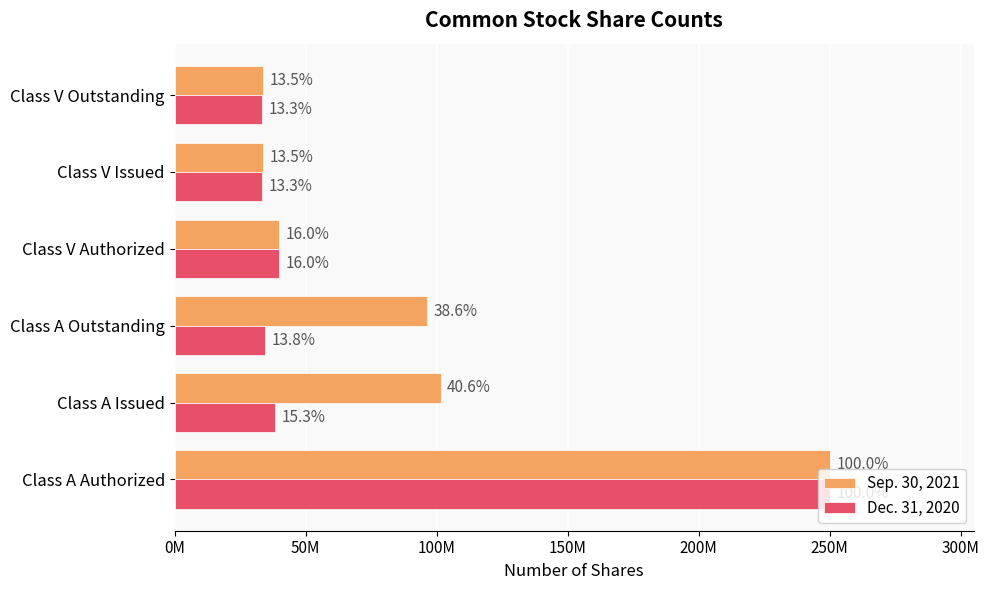

What is the highest value of the Sep. 30, 2021 series?

250000000